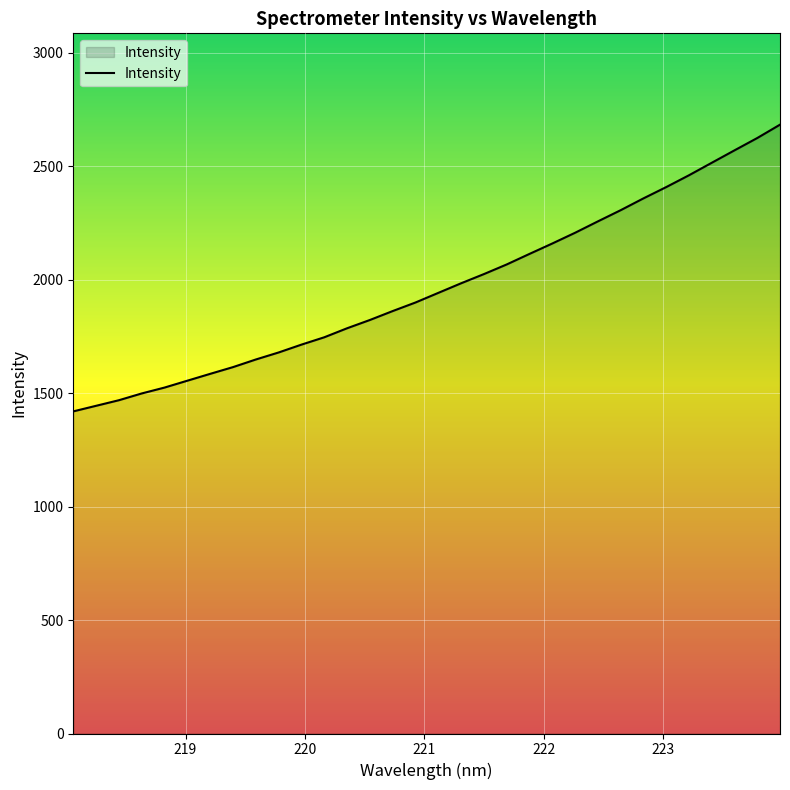

How many lines are shown in the chart?

1